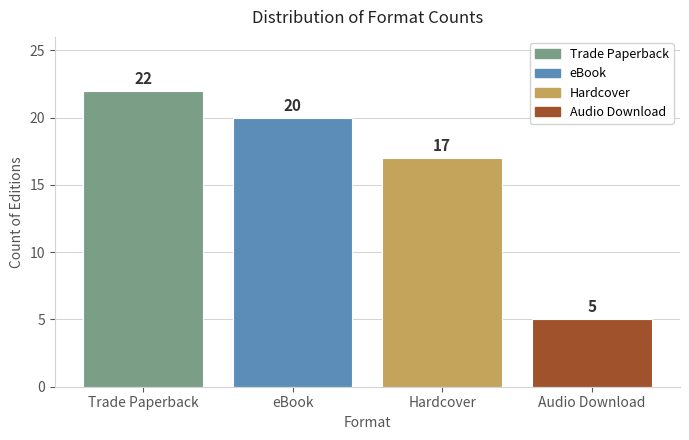

The value at Hardcover is 5. True or false?

False